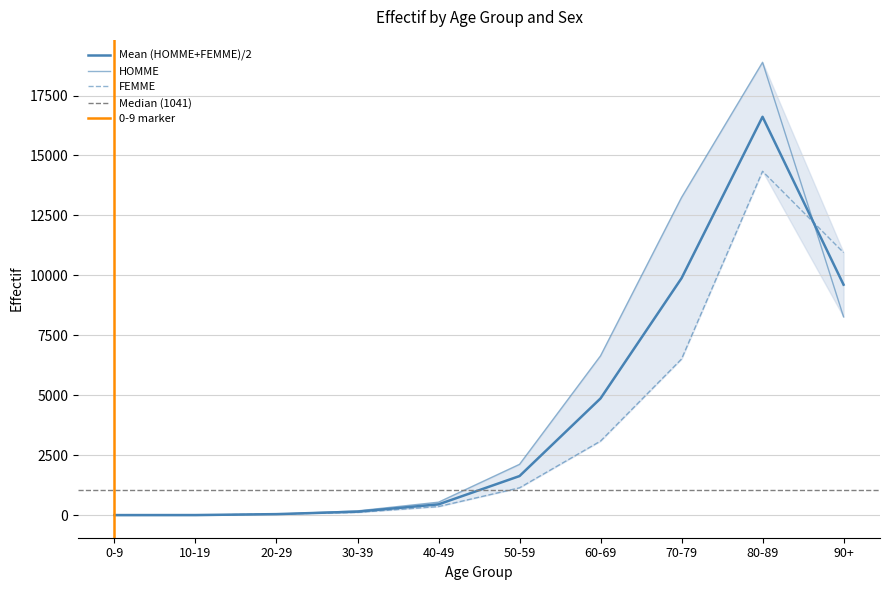

Where is HOMME nearest to the value 9445?

90+